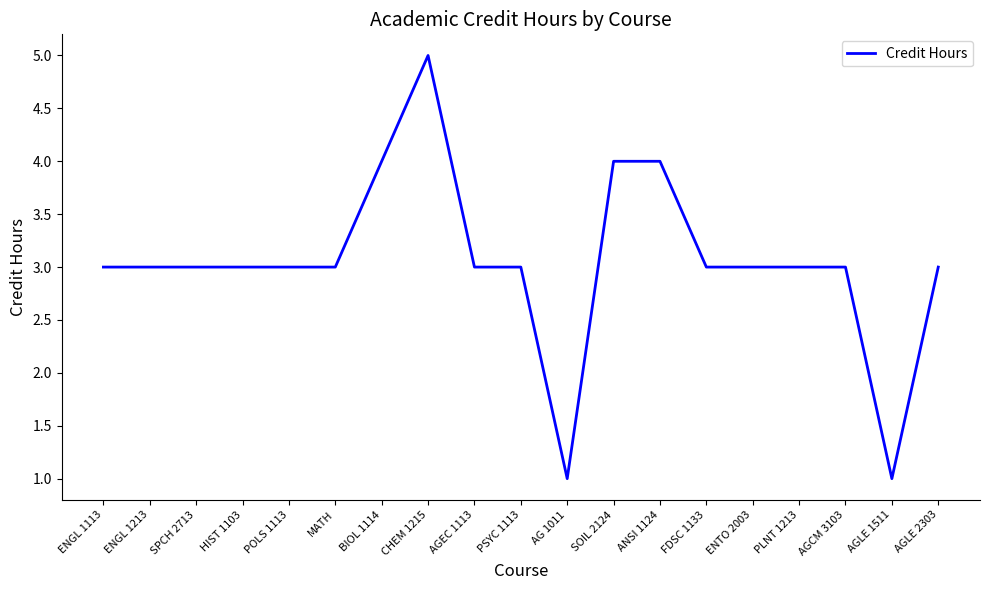

True or false: the data shows 1 at AGLE 1511.

True